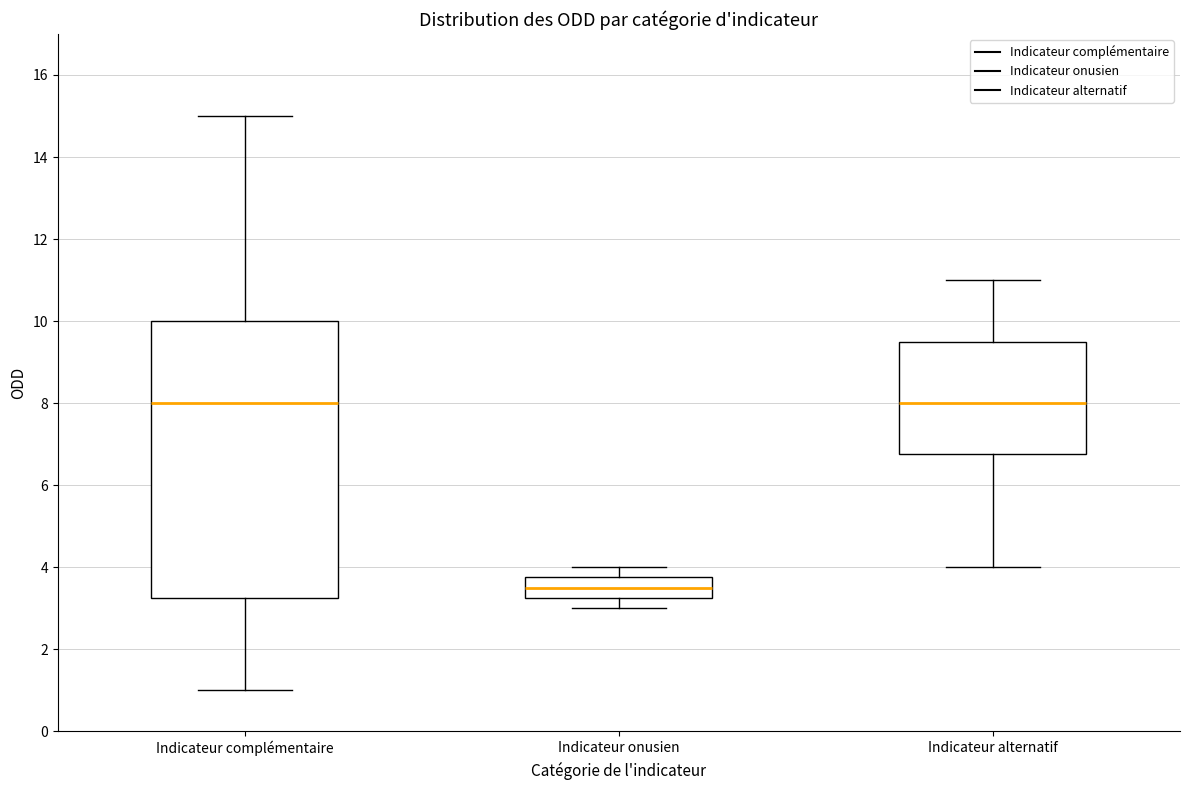

Which box is the tallest, from its lower edge to its upper edge?

Indicateur complémentaire